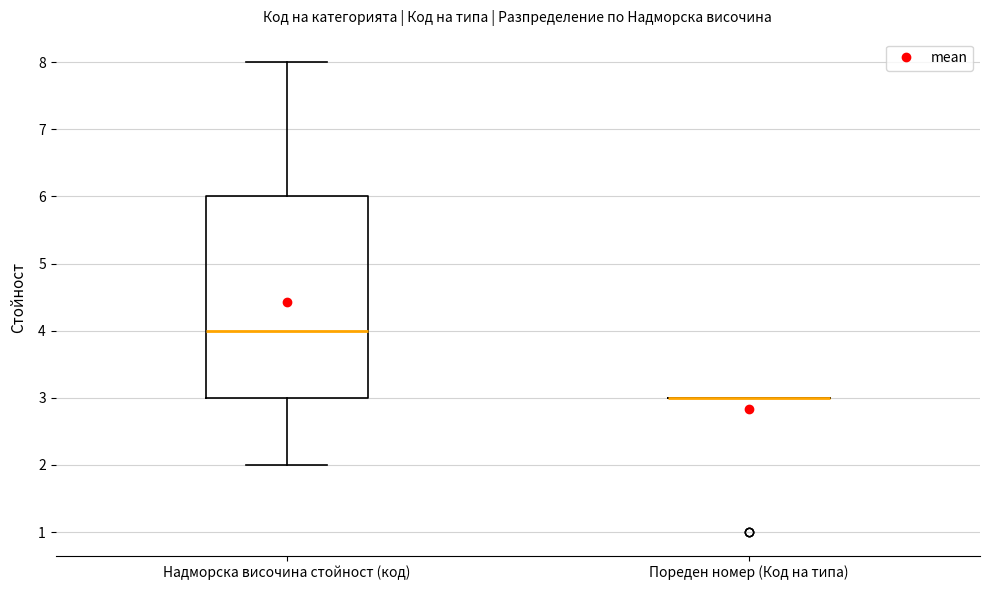

Reading left to right, transcribe this box plot: for each box, give where its median line is, the range the box spans, and where its two whiskers end, as read against the y-axis. The values are not printed on the chart, so give them approximately, as read against the axis.

Надморска височина стойност (код): median 4, box 3 to 6, whiskers 2 to 8
Пореден номер (Код на типа): box collapsed to a line at 3, whiskers 3 to 3